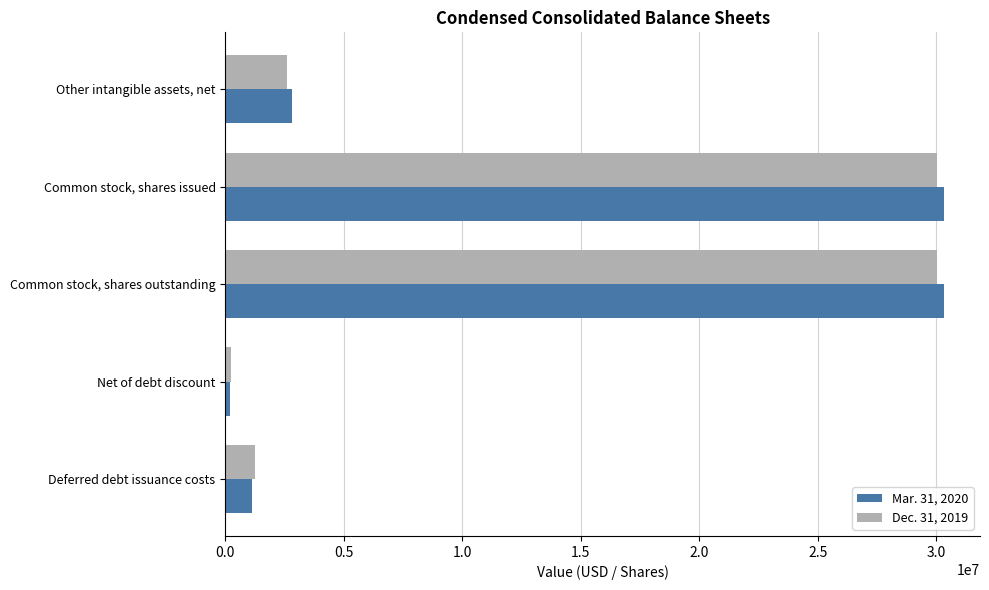

What is the total value across all series at Common stock, shares issued?

60376995